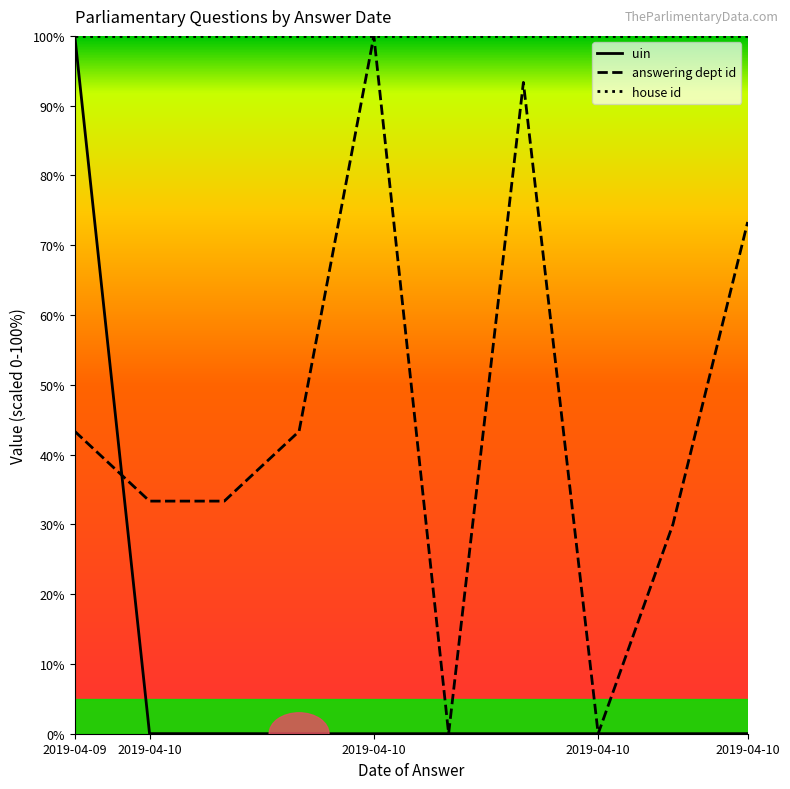

List the series in order of their overall mean, highest first.

house id, answering dept id, uin